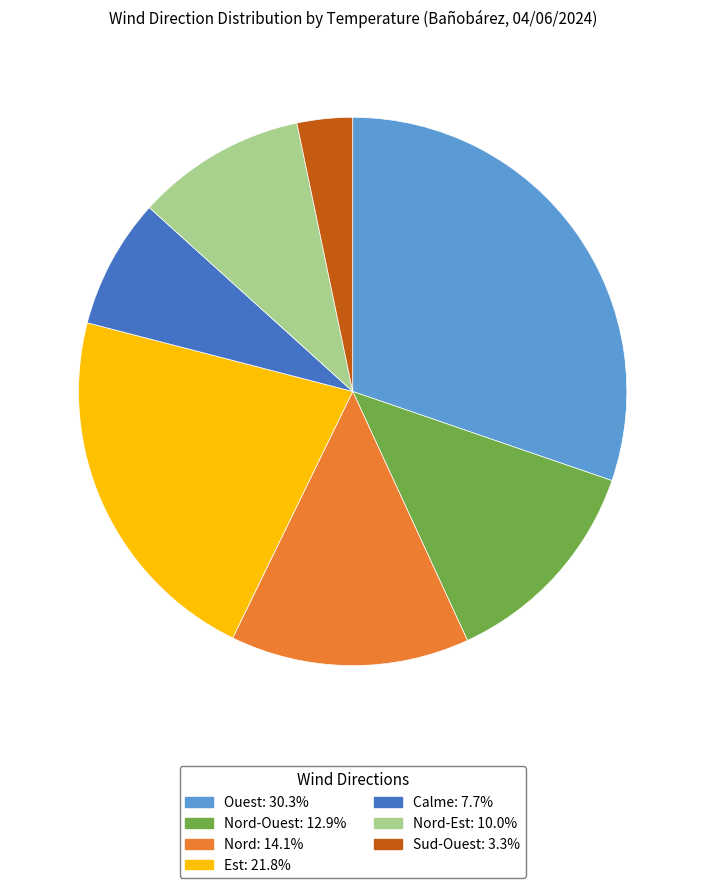

Is there any slice that represents more than half of the pie?

No